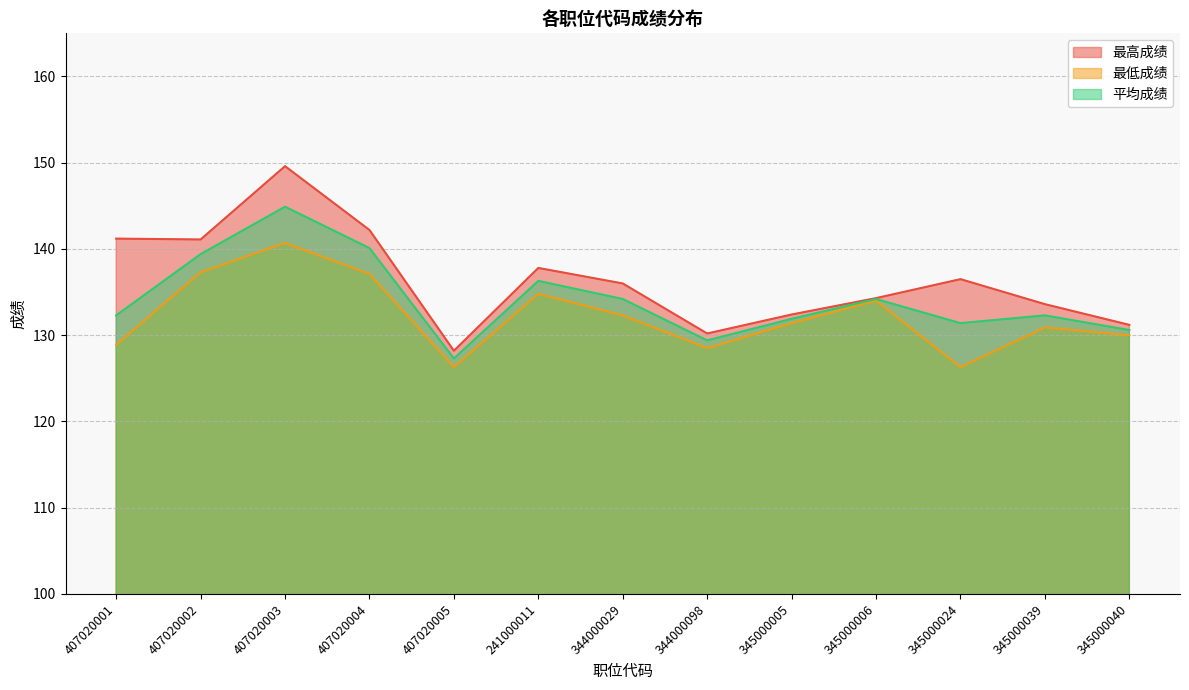

Does the chart display data point markers on the line(s)?

No